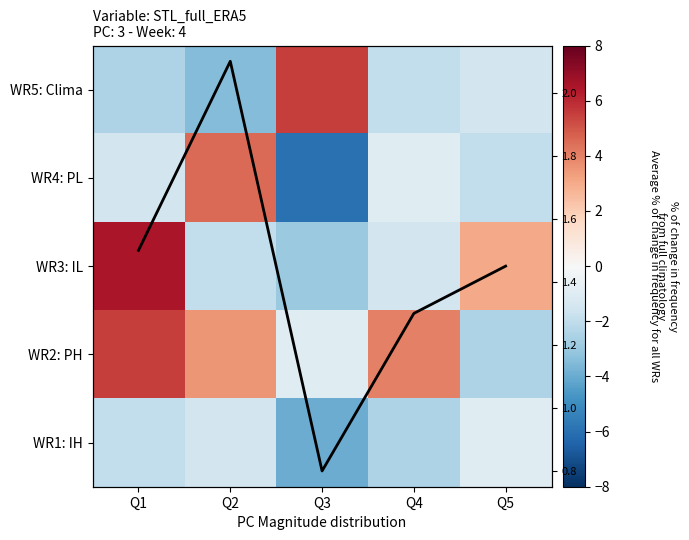

True or false: WR4: PL has a value of -6.0 at Q3.

True